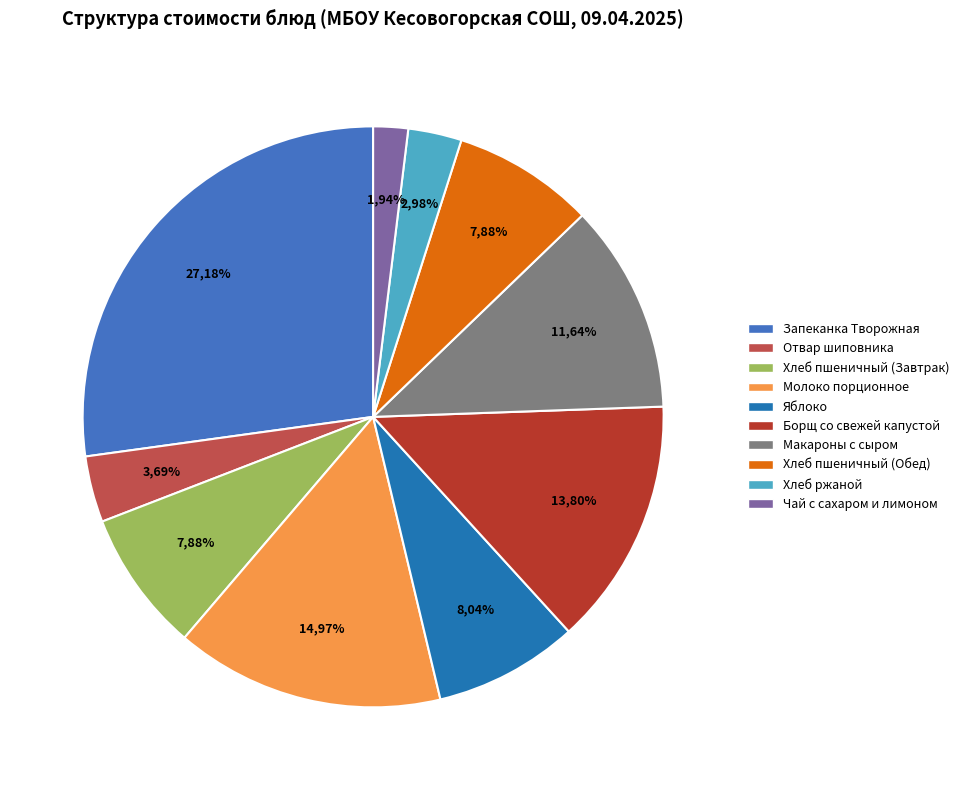

Is Отвар шиповника the majority of the pie?

No